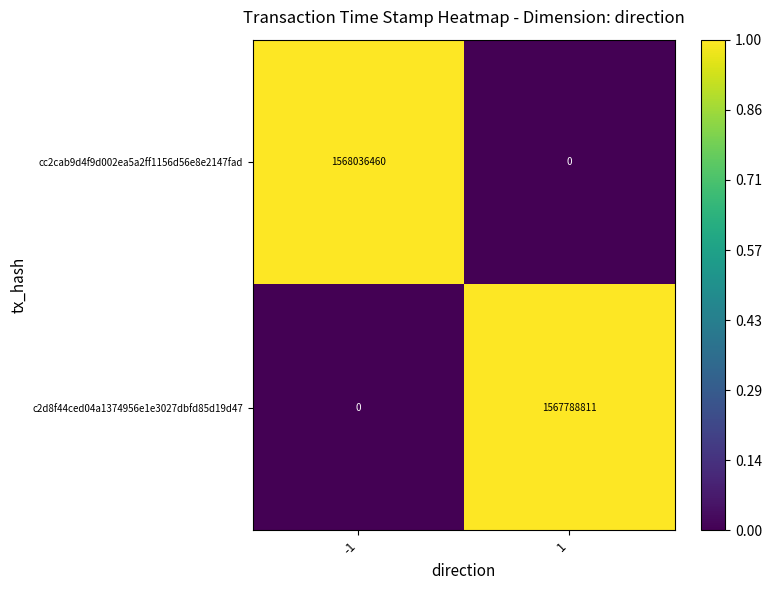

The value of c2d8f44ced04a1374956e1e3027dbfd85d19d47 at 1 is 1567788811. True or false?

True